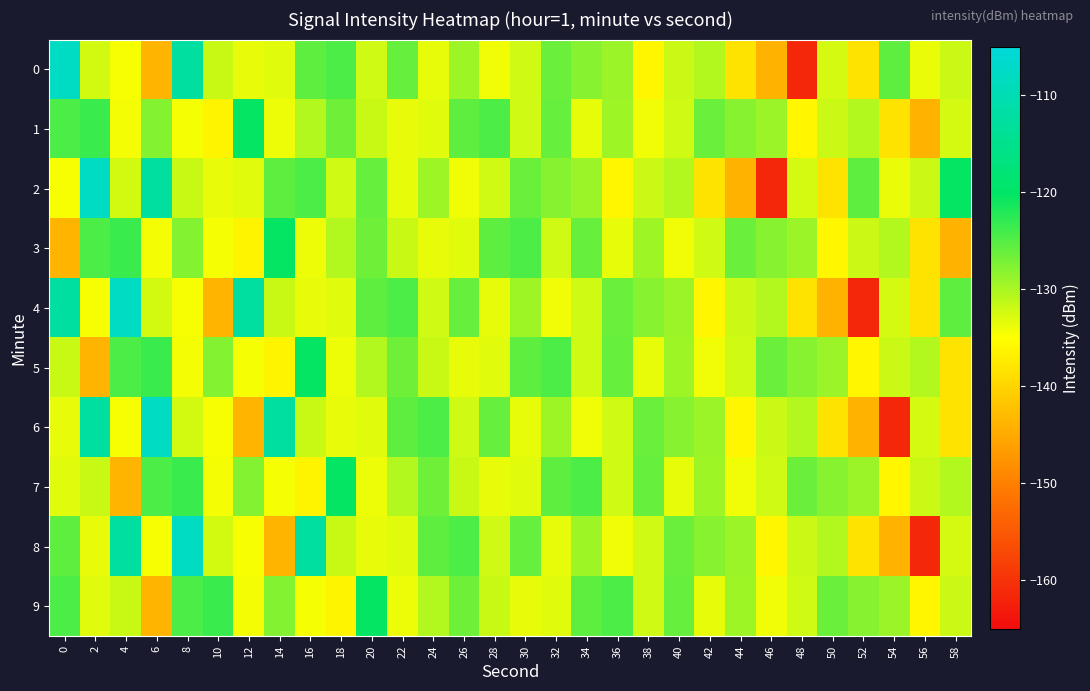

Reading left to right, what are all the values shown in this chart?

0: 0=-107.7	2=-132.4	4=-134.6	6=-143.6	8=-112.5	10=-131.8	12=-133.6	14=-133.2	16=-125.5	18=-124.5	20=-132.1	22=-126.1	24=-133.6	26=-129.3	28=-134.2	30=-132.1	32=-126.3	34=-127.9	36=-129.1	38=-136.0	40=-131.9	42=-130.4	44=-138.3	46=-143.9	48=-161.5	50=-132.5	52=-138.3	54=-125.5	56=-133.7	58=-131.9
1: 0=-124.6	2=-123.4	4=-134.4	6=-127.6	8=-134.4	10=-136.2	12=-120.3	14=-133.9	16=-130.5	18=-126.5	20=-131.8	22=-133.6	24=-133.2	26=-125.5	28=-124.5	30=-132.1	32=-126.1	34=-133.6	36=-129.3	38=-134.2	40=-132.1	42=-126.3	44=-127.9	46=-129.1	48=-136.0	50=-131.9	52=-130.4	54=-138.3	56=-143.9	58=-132.5
2: 0=-134.6	2=-107.7	4=-132.4	6=-112.5	8=-131.8	10=-133.6	12=-133.2	14=-125.5	16=-124.5	18=-132.1	20=-126.1	22=-133.6	24=-129.3	26=-134.2	28=-132.1	30=-126.3	32=-127.9	34=-129.1	36=-136.0	38=-131.9	40=-130.4	42=-138.3	44=-143.9	46=-161.5	48=-132.5	50=-138.3	52=-125.5	54=-133.7	56=-131.9	58=-120.3
3: 0=-143.6	2=-124.6	4=-123.4	6=-134.4	8=-127.6	10=-134.4	12=-136.2	14=-120.3	16=-133.9	18=-130.5	20=-126.5	22=-131.8	24=-133.6	26=-133.2	28=-125.5	30=-124.5	32=-132.1	34=-126.1	36=-133.6	38=-129.3	40=-134.2	42=-132.1	44=-126.3	46=-127.9	48=-129.1	50=-136.0	52=-131.9	54=-130.4	56=-138.3	58=-143.9
4: 0=-112.5	2=-134.6	4=-107.7	6=-132.4	8=-134.6	10=-143.6	12=-112.5	14=-131.8	16=-133.6	18=-133.2	20=-125.5	22=-124.5	24=-132.1	26=-126.1	28=-133.6	30=-129.3	32=-134.2	34=-132.1	36=-126.3	38=-127.9	40=-129.1	42=-136.0	44=-131.9	46=-130.4	48=-138.3	50=-143.9	52=-161.5	54=-132.5	56=-138.3	58=-125.5
5: 0=-131.8	2=-143.6	4=-124.6	6=-123.4	8=-134.4	10=-127.6	12=-134.4	14=-136.2	16=-120.3	18=-133.9	20=-130.5	22=-126.5	24=-131.8	26=-133.6	28=-133.2	30=-125.5	32=-124.5	34=-132.1	36=-126.1	38=-133.6	40=-129.3	42=-134.2	44=-132.1	46=-126.3	48=-127.9	50=-129.1	52=-136.0	54=-131.9	56=-130.4	58=-138.3
6: 0=-133.6	2=-112.5	4=-134.6	6=-107.7	8=-132.4	10=-134.6	12=-143.6	14=-112.5	16=-131.8	18=-133.6	20=-133.2	22=-125.5	24=-124.5	26=-132.1	28=-126.1	30=-133.6	32=-129.3	34=-134.2	36=-132.1	38=-126.3	40=-127.9	42=-129.1	44=-136.0	46=-131.9	48=-130.4	50=-138.3	52=-143.9	54=-161.5	56=-132.5	58=-138.3
7: 0=-133.2	2=-131.8	4=-143.6	6=-124.6	8=-123.4	10=-134.4	12=-127.6	14=-134.4	16=-136.2	18=-120.3	20=-133.9	22=-130.5	24=-126.5	26=-131.8	28=-133.6	30=-133.2	32=-125.5	34=-124.5	36=-132.1	38=-126.1	40=-133.6	42=-129.3	44=-134.2	46=-132.1	48=-126.3	50=-127.9	52=-129.1	54=-136.0	56=-131.9	58=-130.4
8: 0=-125.5	2=-133.6	4=-112.5	6=-134.6	8=-107.7	10=-132.4	12=-134.6	14=-143.6	16=-112.5	18=-131.8	20=-133.6	22=-133.2	24=-125.5	26=-124.5	28=-132.1	30=-126.1	32=-133.6	34=-129.3	36=-134.2	38=-132.1	40=-126.3	42=-127.9	44=-129.1	46=-136.0	48=-131.9	50=-130.4	52=-138.3	54=-143.9	56=-161.5	58=-132.5
9: 0=-124.5	2=-133.2	4=-131.8	6=-143.6	8=-124.6	10=-123.4	12=-134.4	14=-127.6	16=-134.4	18=-136.2	20=-120.3	22=-133.9	24=-130.5	26=-126.5	28=-131.8	30=-133.6	32=-133.2	34=-125.5	36=-124.5	38=-132.1	40=-126.1	42=-133.6	44=-129.3	46=-134.2	48=-132.1	50=-126.3	52=-127.9	54=-129.1	56=-136.0	58=-131.9